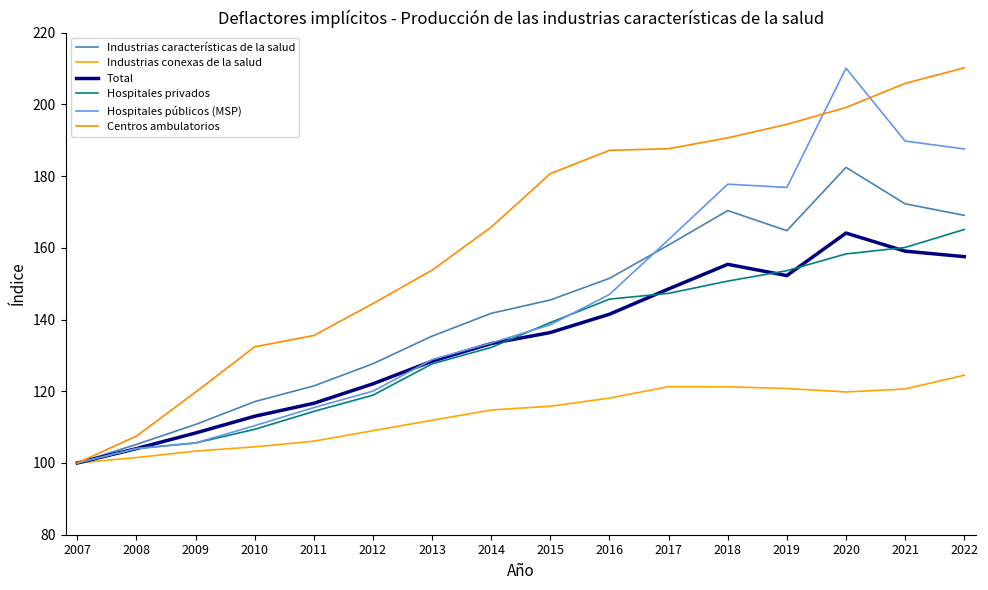

Which category has the highest value across all series?

2022